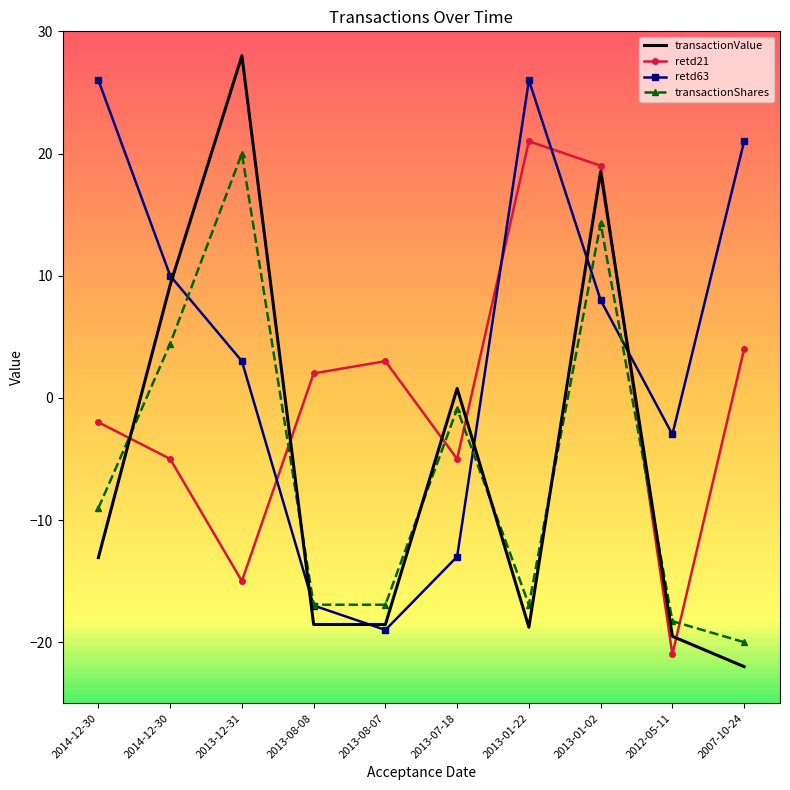

How many lines are shown in the chart?

4